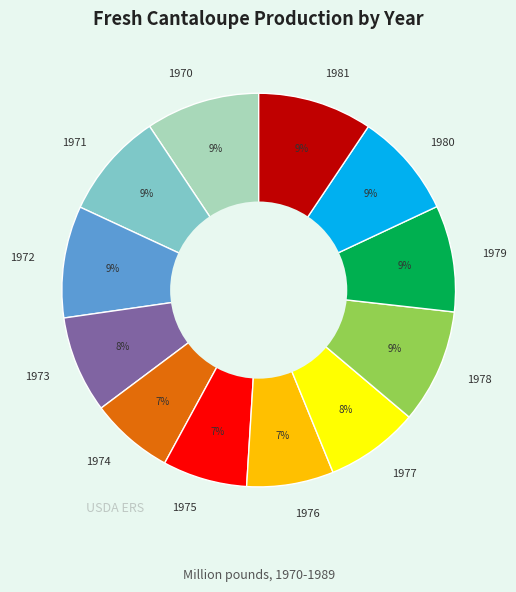

How many segments does this pie chart have?

12